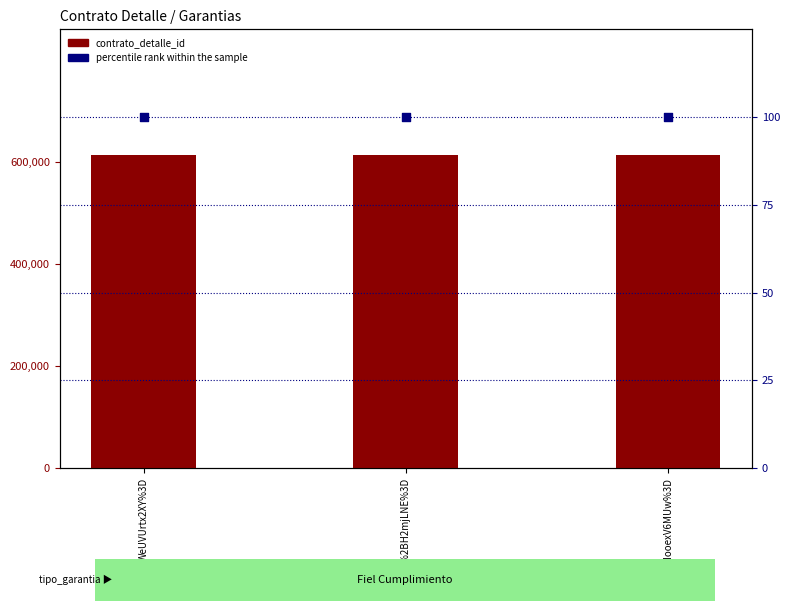

At which category is the sum across all series the highest?

WeUVUrtx2XY%3D